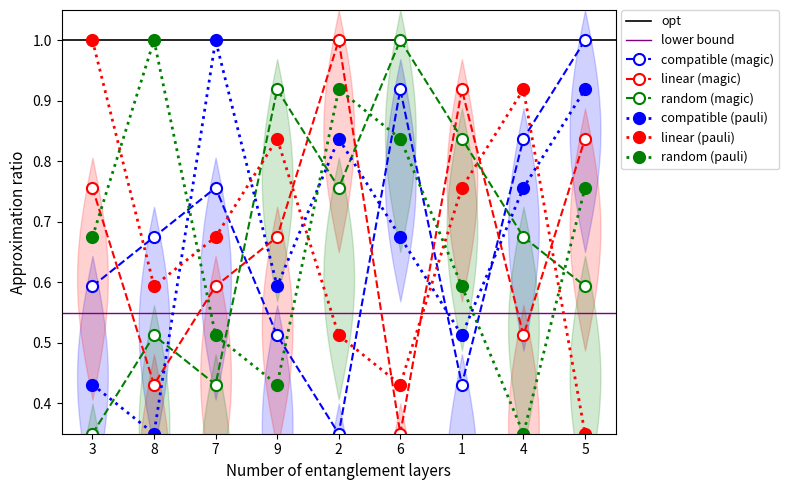

At how many categories does at least one series exceed 0?

9